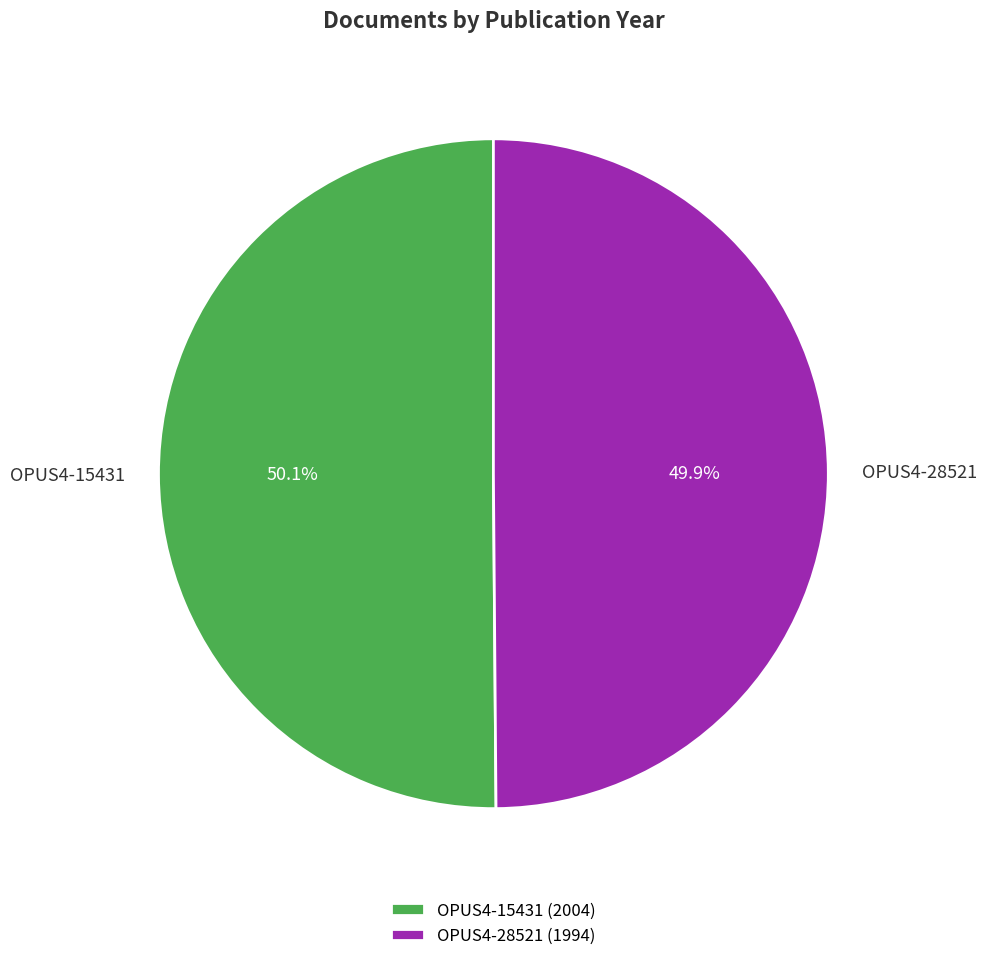

Is there a majority slice in this chart?

Yes